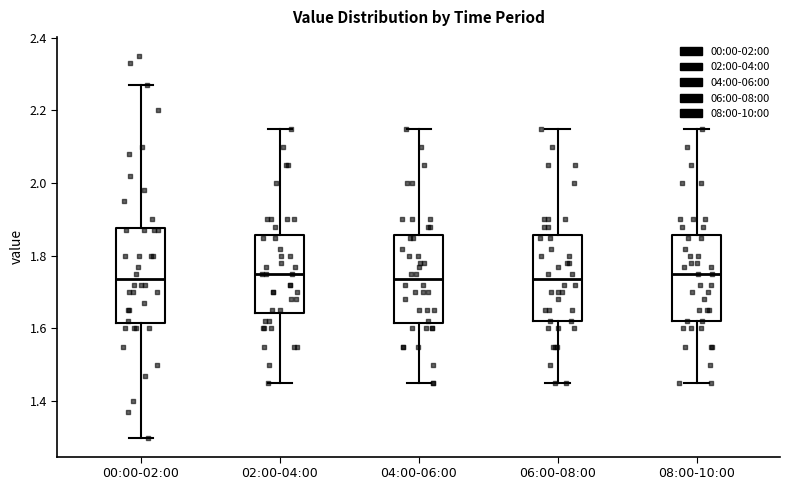

Where does the median line of the box for 06:00-08:00 sit on the y-axis? The values are not printed on the chart, so give them approximately, as read against the axis.

1.74